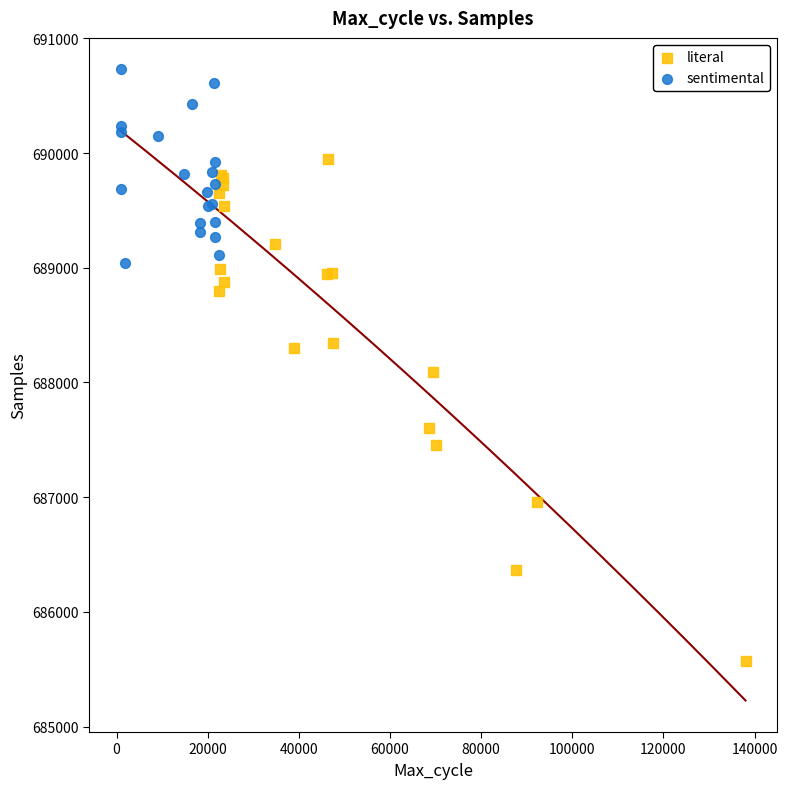

Which series reaches the minimum Y coordinate?

literal